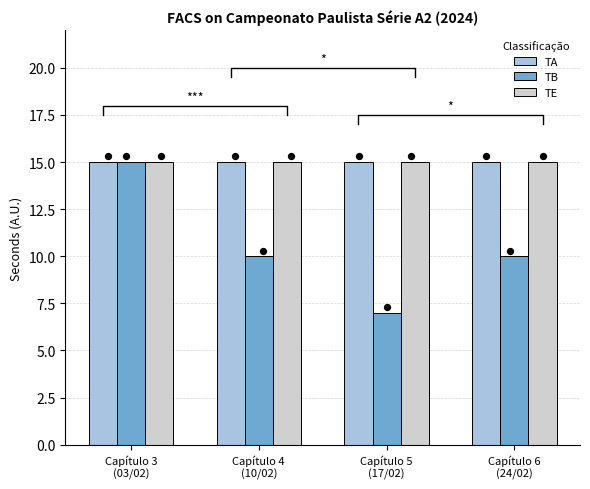

At how many categories does at least one series exceed 7?

4